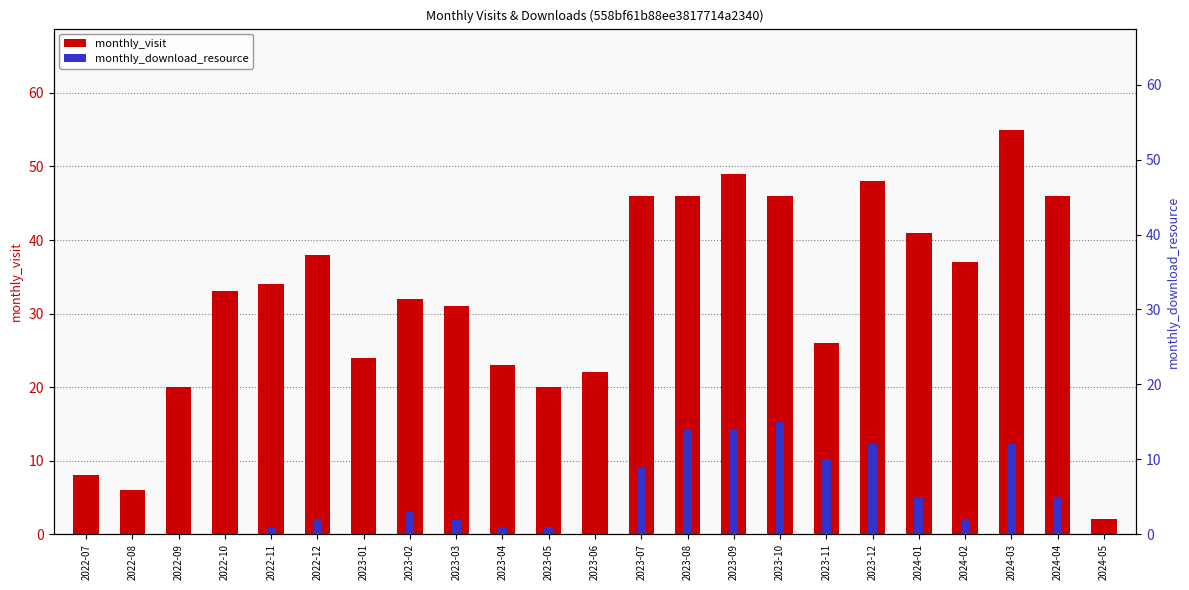

Does the chart contain stacked bars?

No